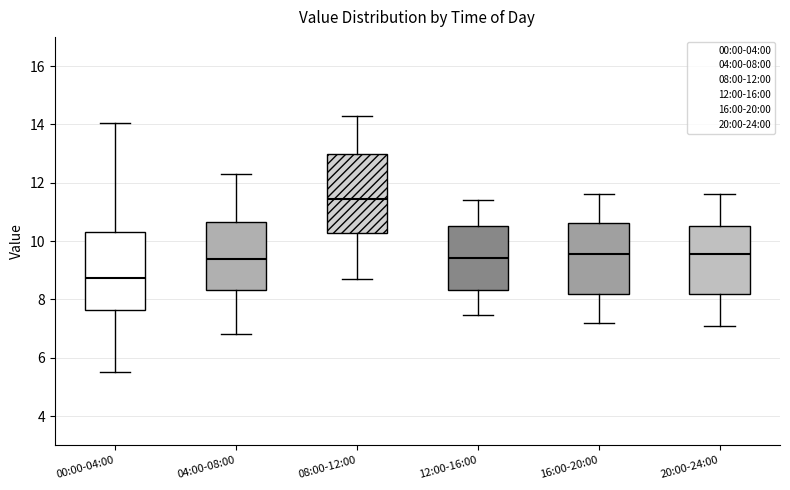

Reading left to right, transcribe this box plot: for each box, give where its median line is, the range the box spans, and where its two whiskers end, as read against the y-axis. The values are not printed on the chart, so give them approximately, as read against the axis.

00:00-04:00: median 8.8, box 7.6 to 10.4, whiskers 5.6 to 14.0
04:00-08:00: median 9.4, box 8.4 to 10.6, whiskers 6.8 to 12.4
08:00-12:00: median 11.4, box 10.2 to 13.0, whiskers 8.8 to 14.4
12:00-16:00: median 9.4, box 8.4 to 10.6, whiskers 7.4 to 11.4
16:00-20:00: median 9.6, box 8.2 to 10.6, whiskers 7.2 to 11.6
20:00-24:00: median 9.6, box 8.2 to 10.6, whiskers 7.2 to 11.6